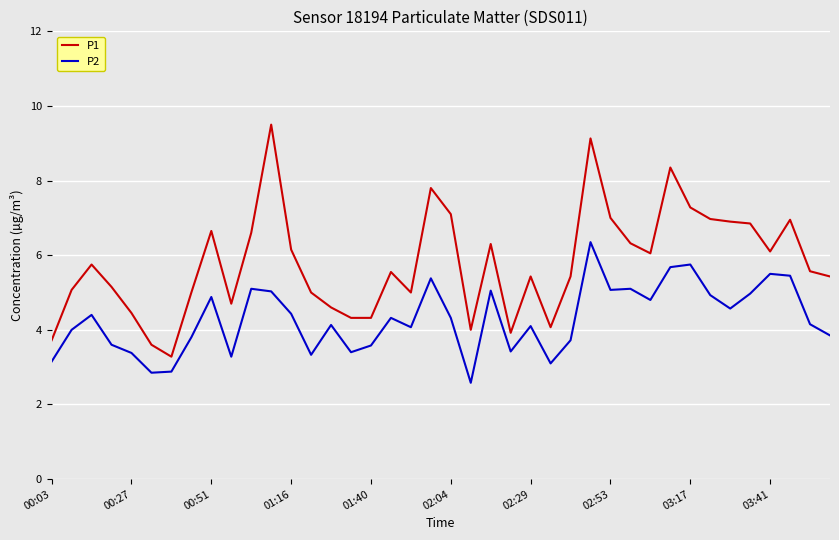

Which series has the largest total across all categories?

P1